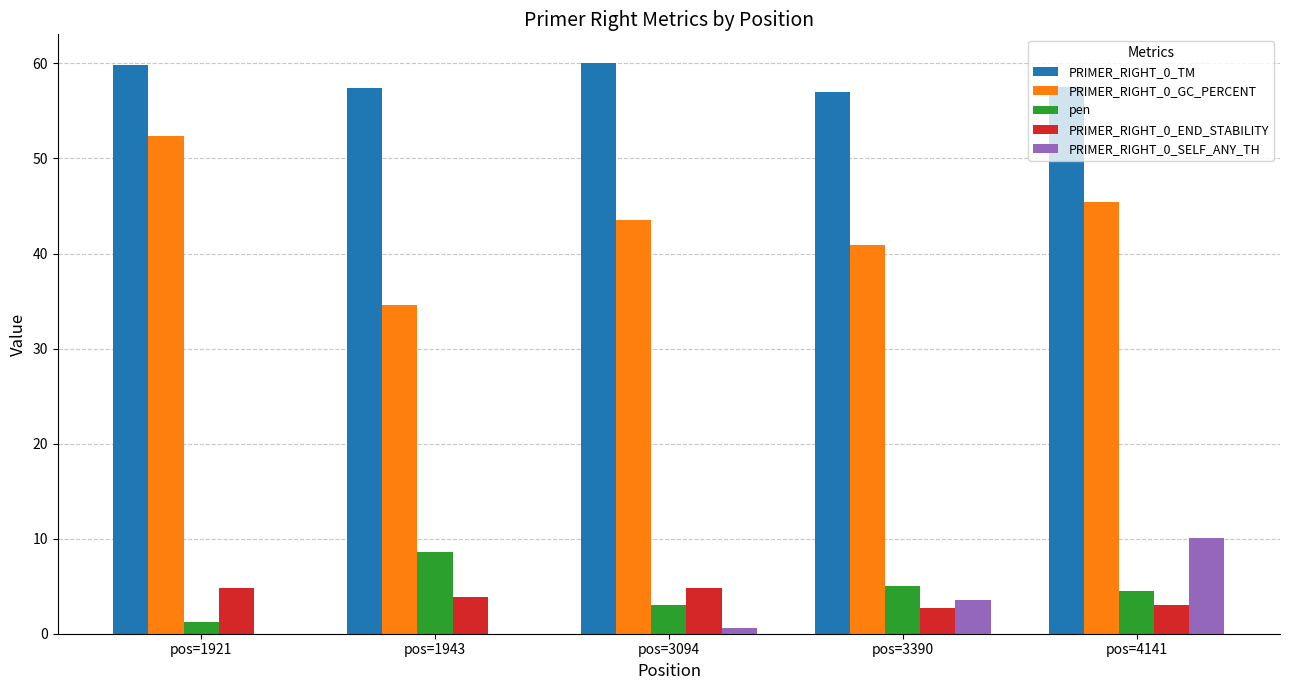

Is it true that pen equals 5.0 at pos=3390?

True